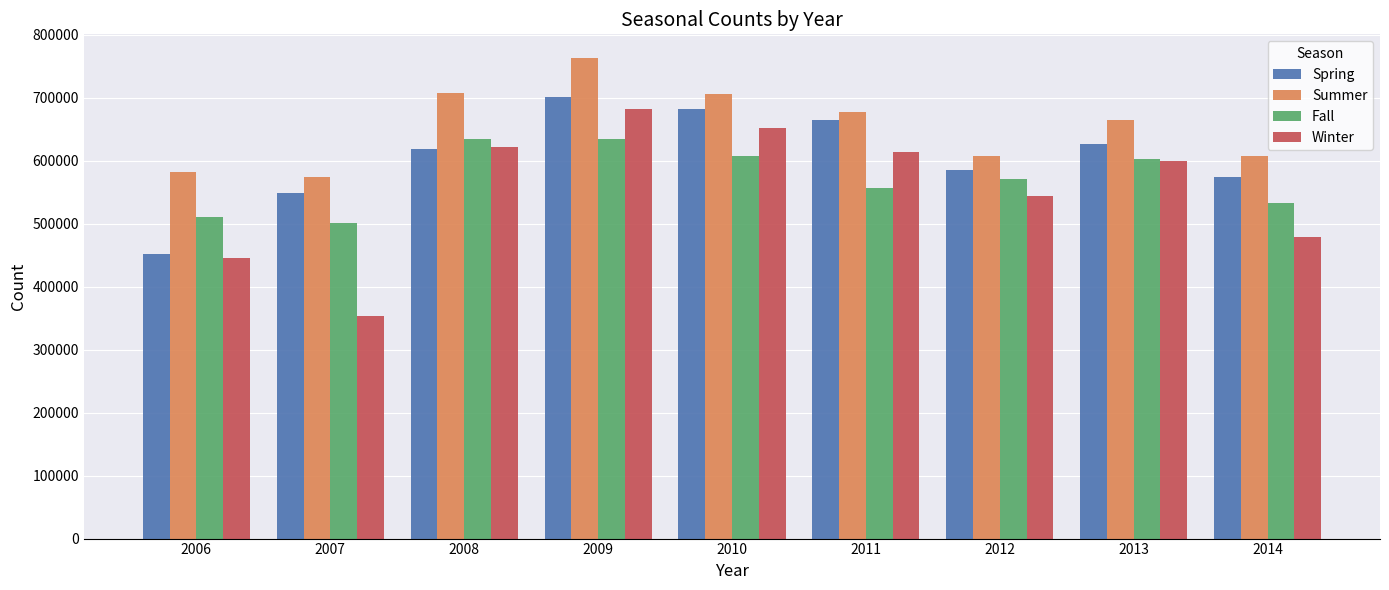

What is the value of the Summer bar at the 6th from the left?

677242